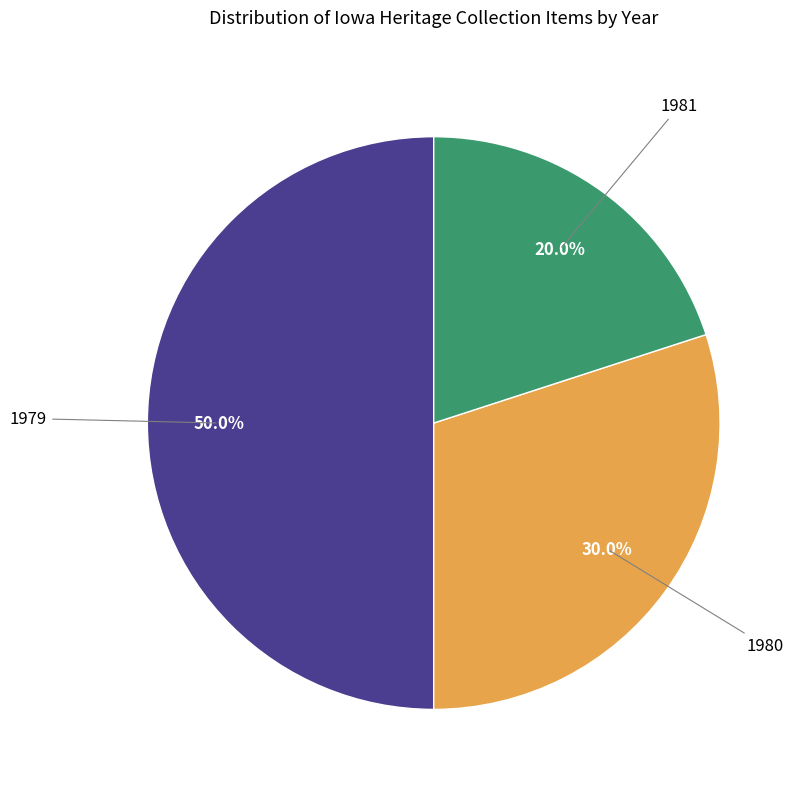

How many slices are in this pie chart?

3